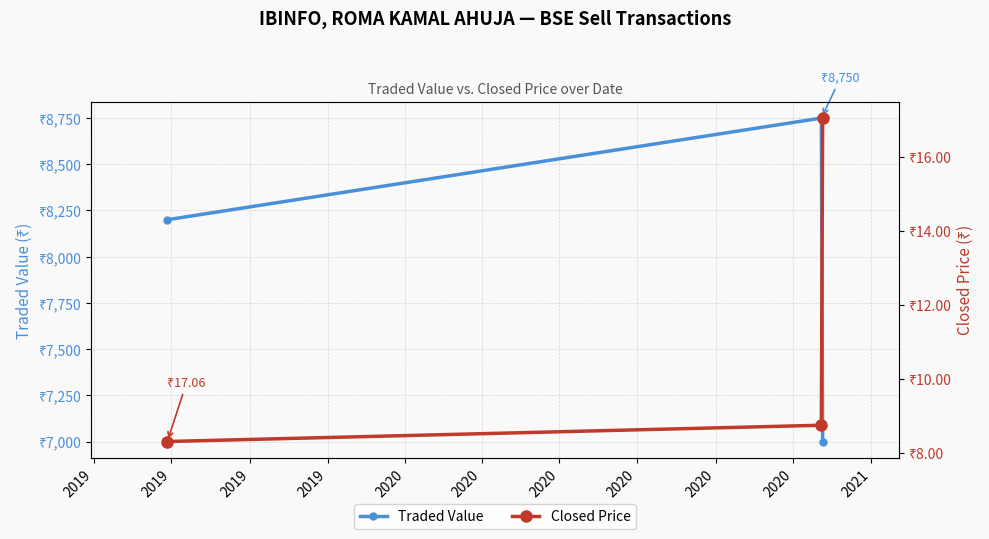

The value of Closed Price at 2019 is 4.5. True or false?

False